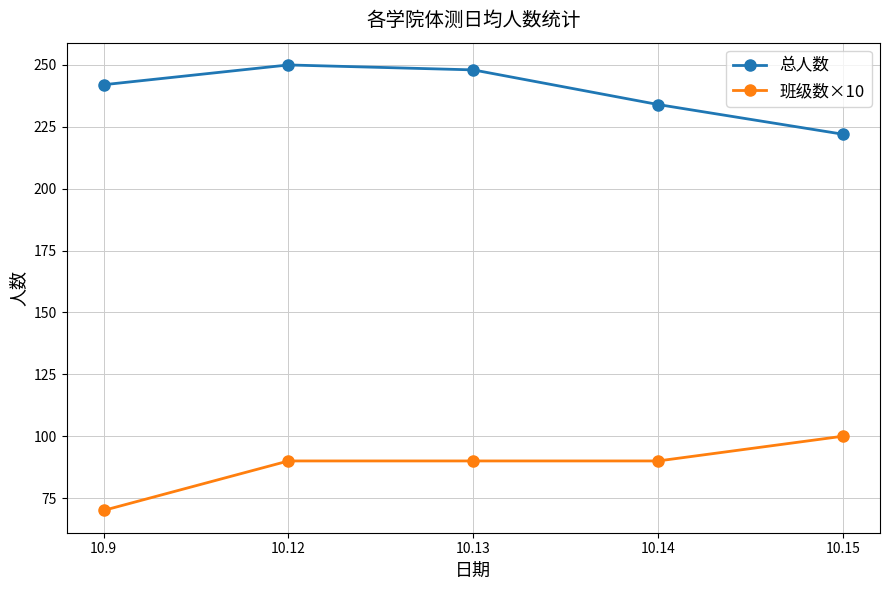

What is the approximate value of 总人数 at 10.13, to the nearest 10?

250